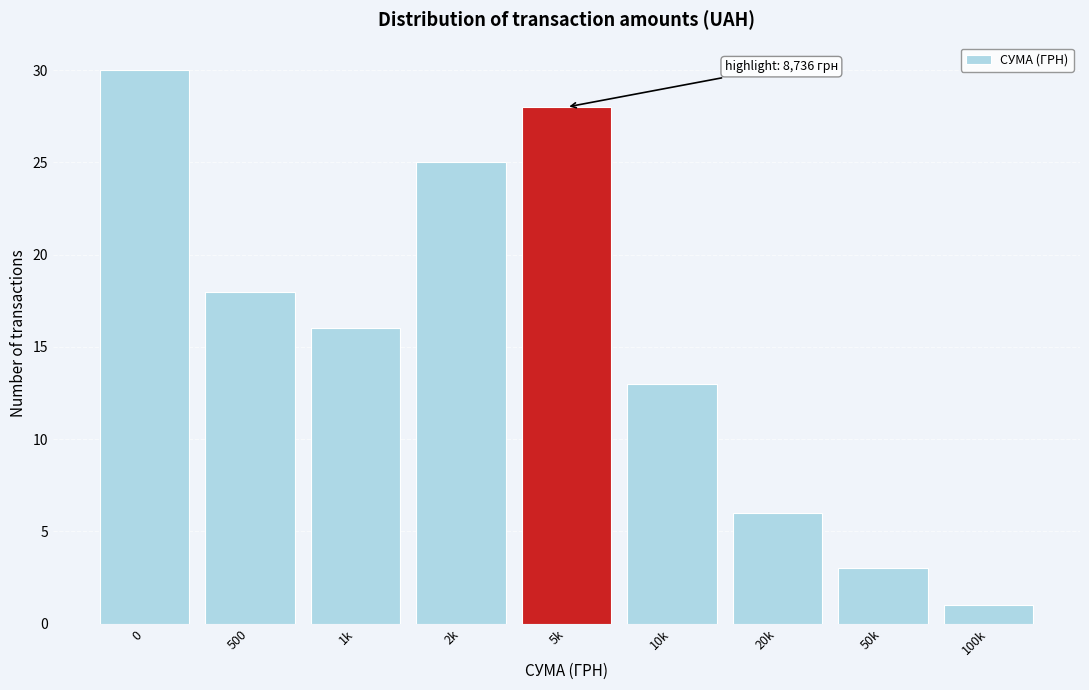

Reading right to left, what are all the values shown in this chart?

1	3	6	13	28	25	16	18	30